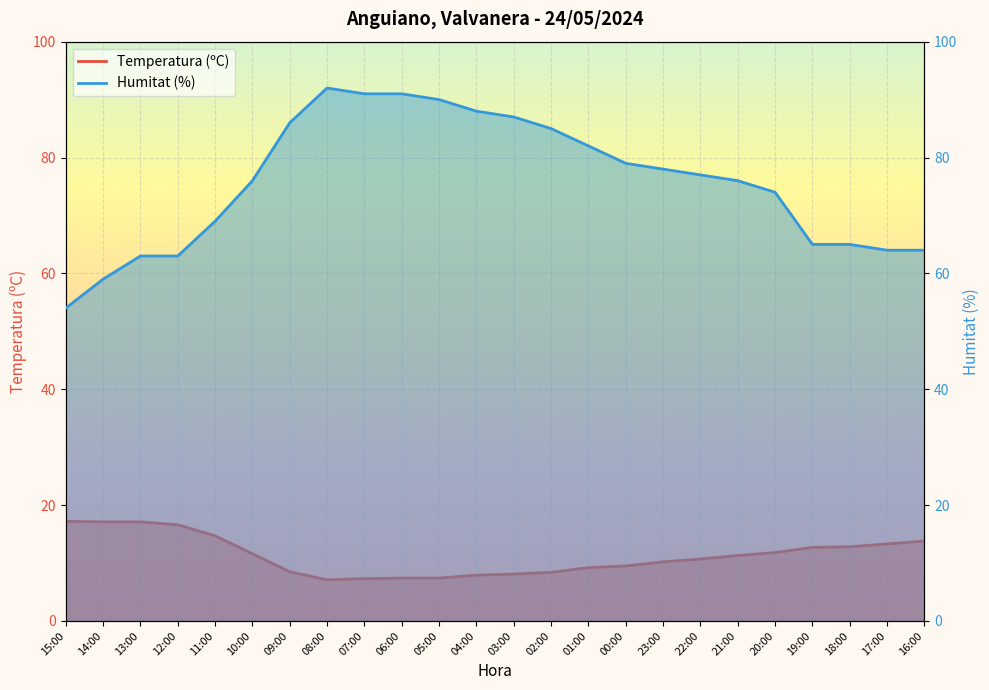

True or false: Humitat (%) and Temperatura (ºC) intersect in this chart.

False